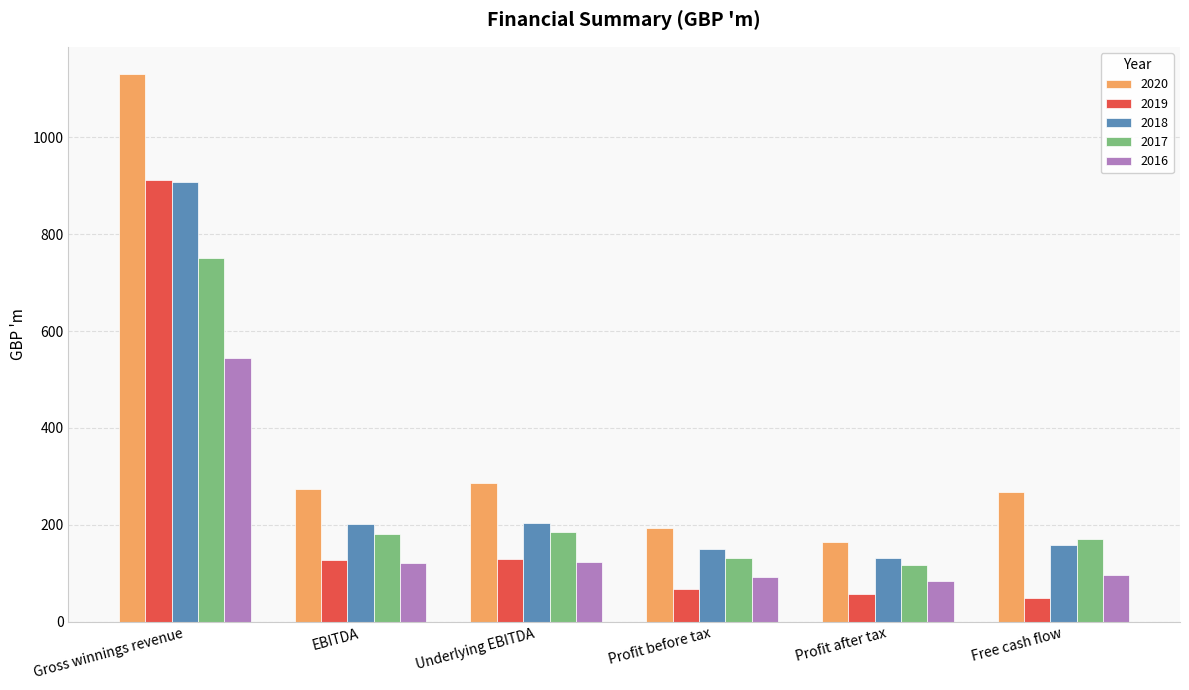

At how many categories does at least one series exceed 852?

1